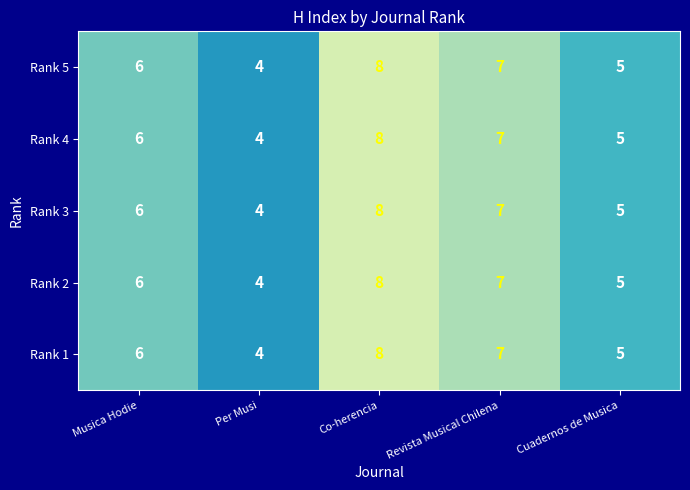

At which category is the sum across all series the highest?

Co-herencia